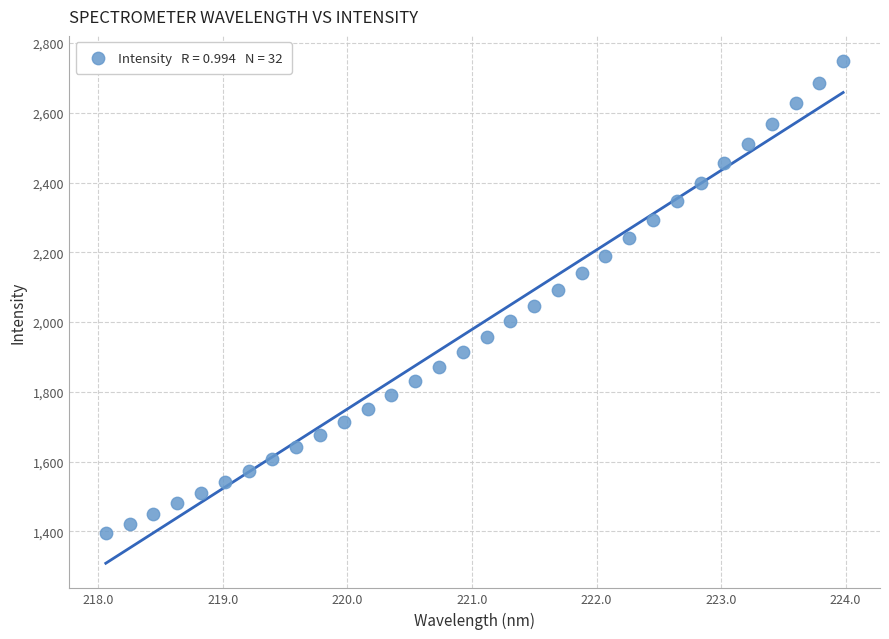

What is the range of Y values (max minus min)?

1353.0